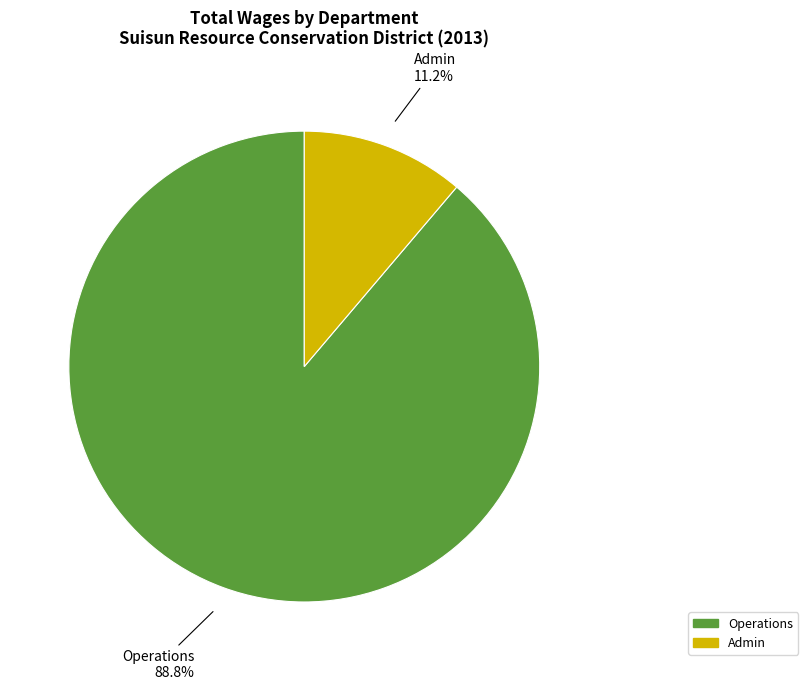

Is there any slice that represents more than half of the pie?

Yes